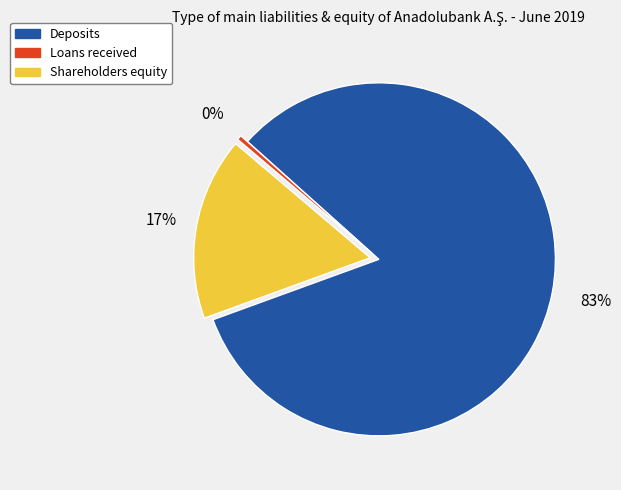

Do Deposits and Shareholders equity together represent more than half of the pie?

Yes